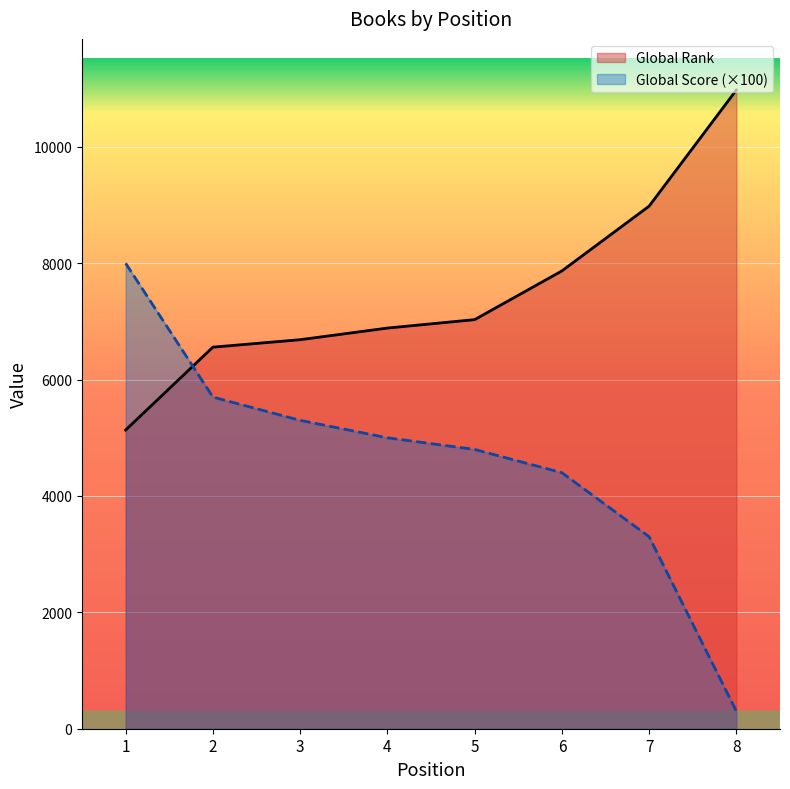

What is the total value across all series at 3?

11986